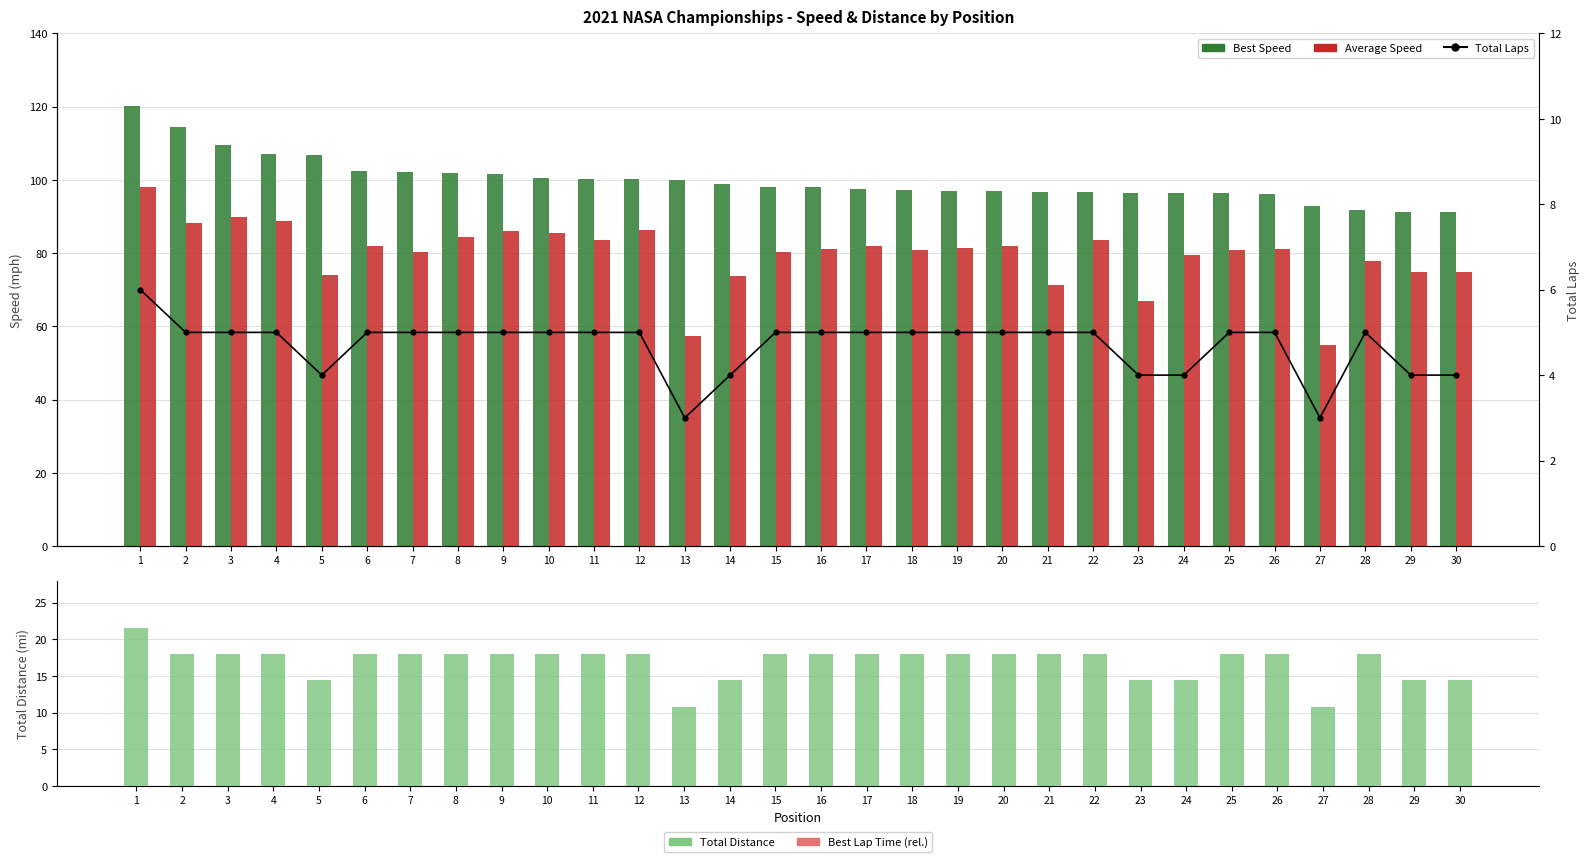

At which category is the sum across all series the highest?

1